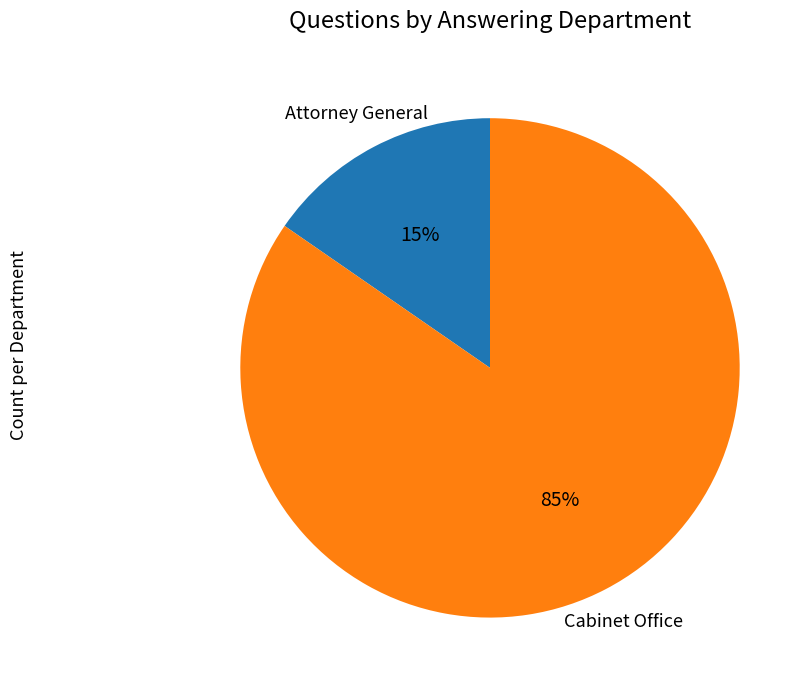

Is there any slice that represents more than half of the pie?

Yes